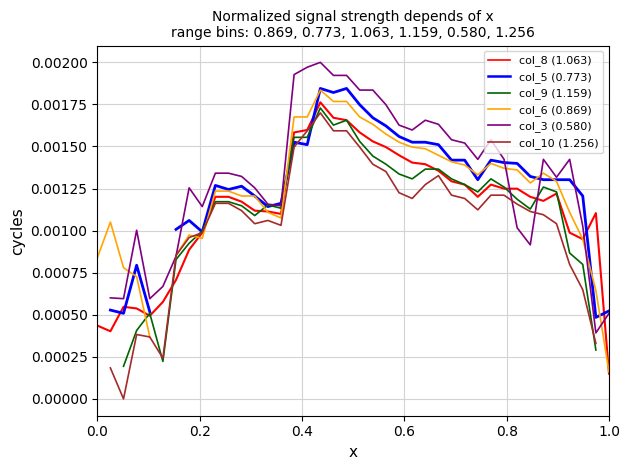

At which label is col_8 (1.063) closest to 0?

1.0